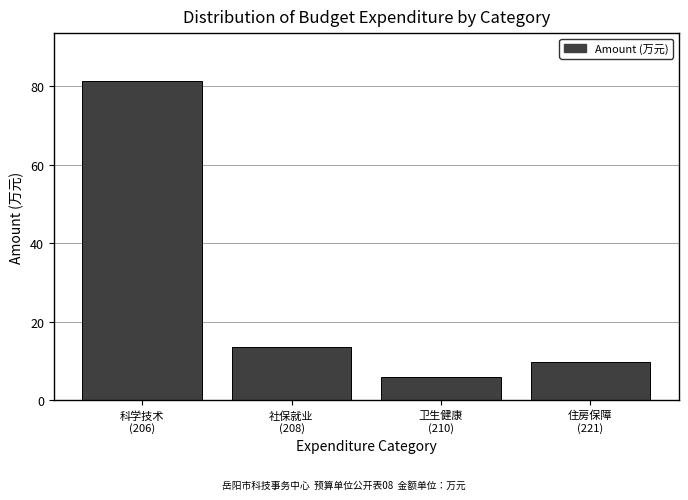

Reading left to right, what are all the values shown in this chart?

81.3	13.7	6.0	9.8